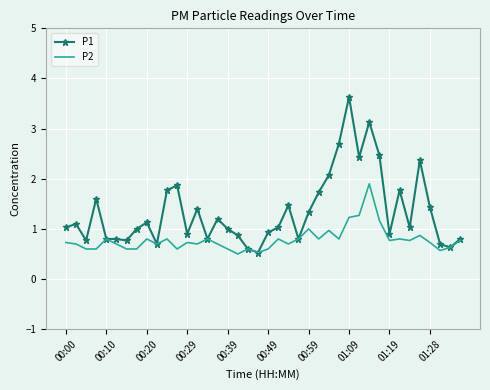

Which series has the widest spread of values?

P1